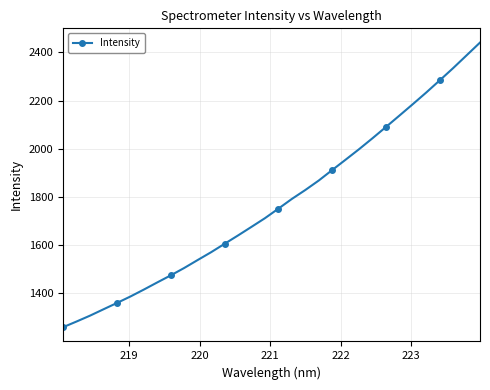

What is the value of the 19th point from the left?

1828.8